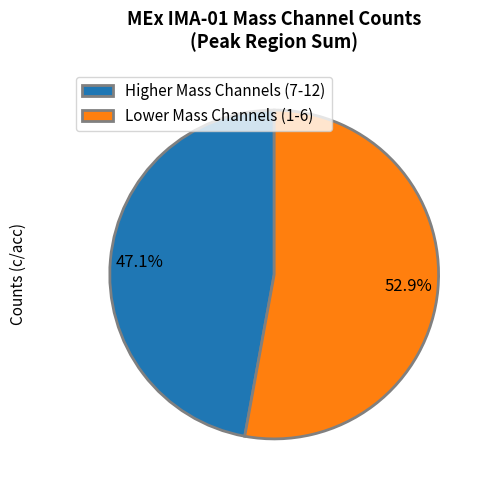

Does Lower Mass Channels (1-6) account for over 50% of the chart?

Yes